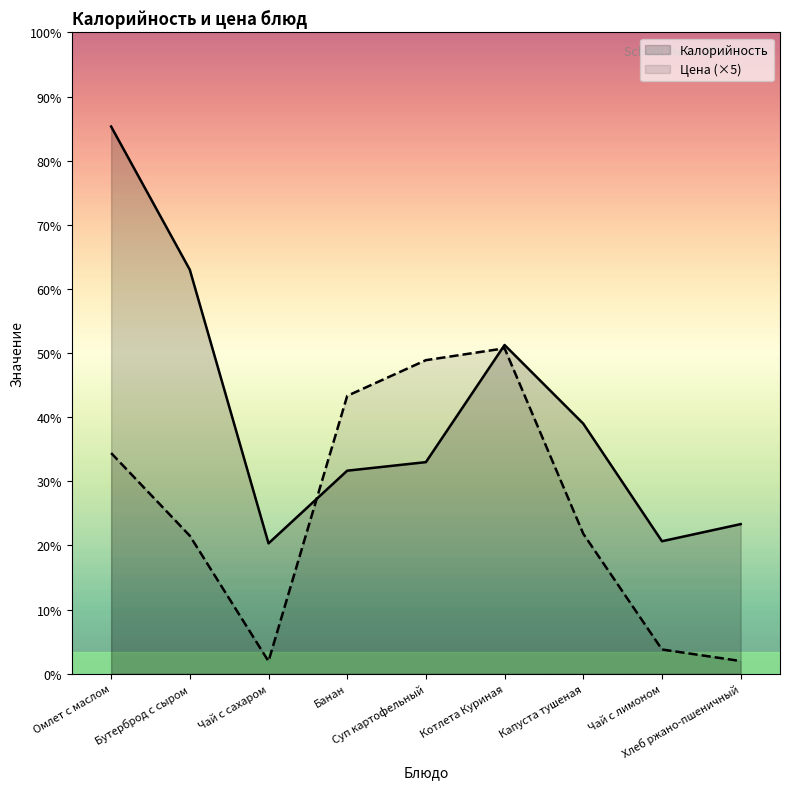

How many times do Цена and Калорийность cross each other?

2